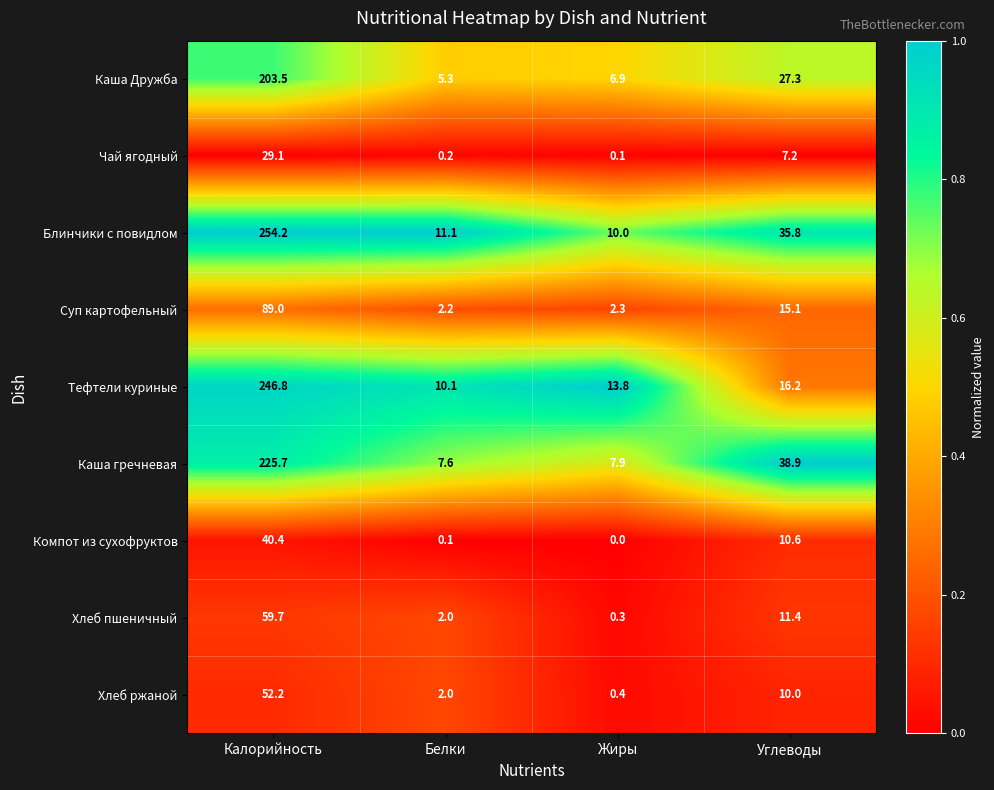

Where does the Хлеб пшеничный series first go above 11?

Калорийность